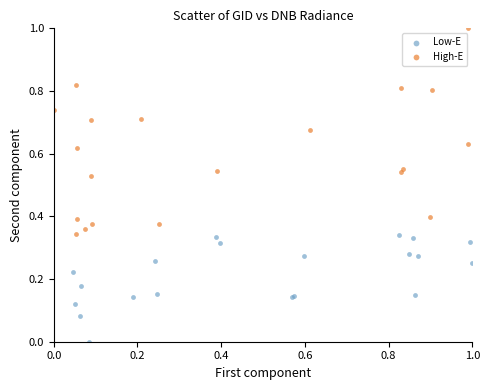

What are all the series names shown in the legend?

Low-E, High-E